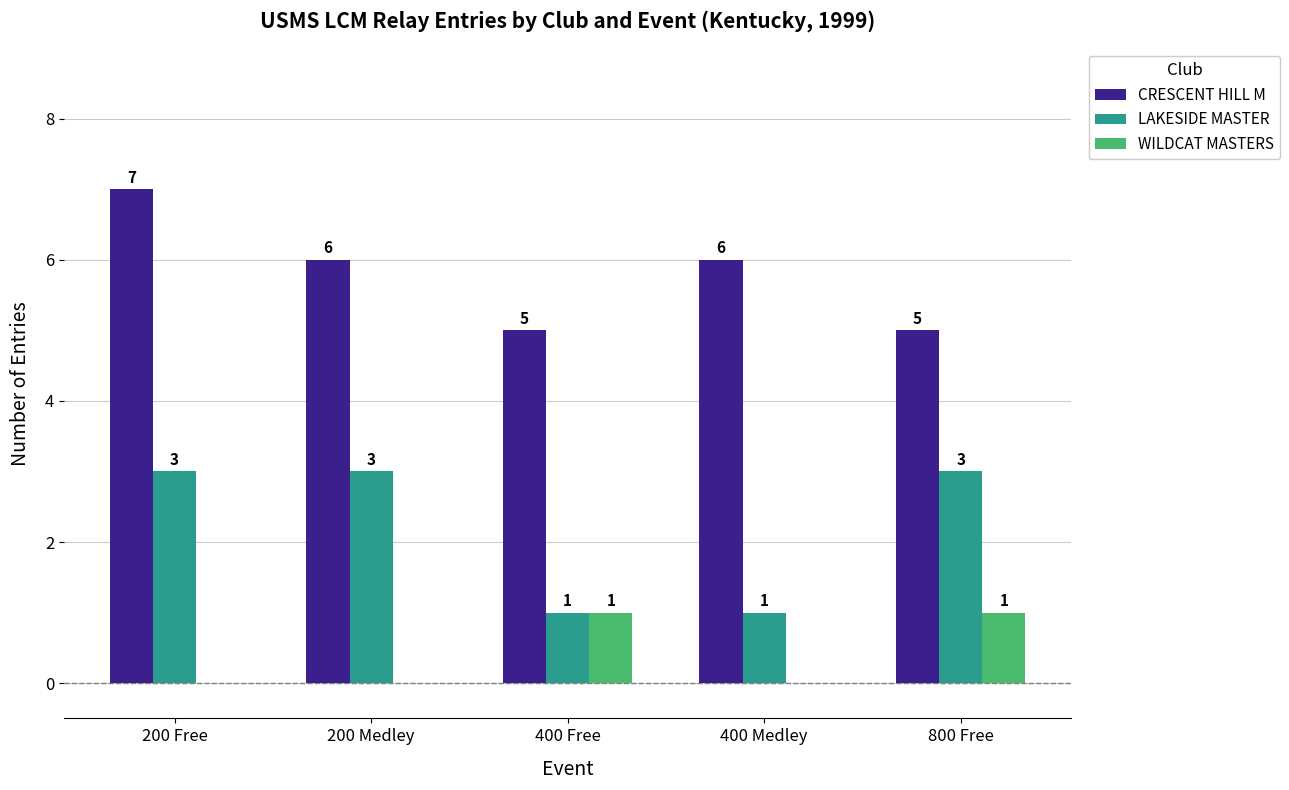

What is the maximum value shown in the chart?

7